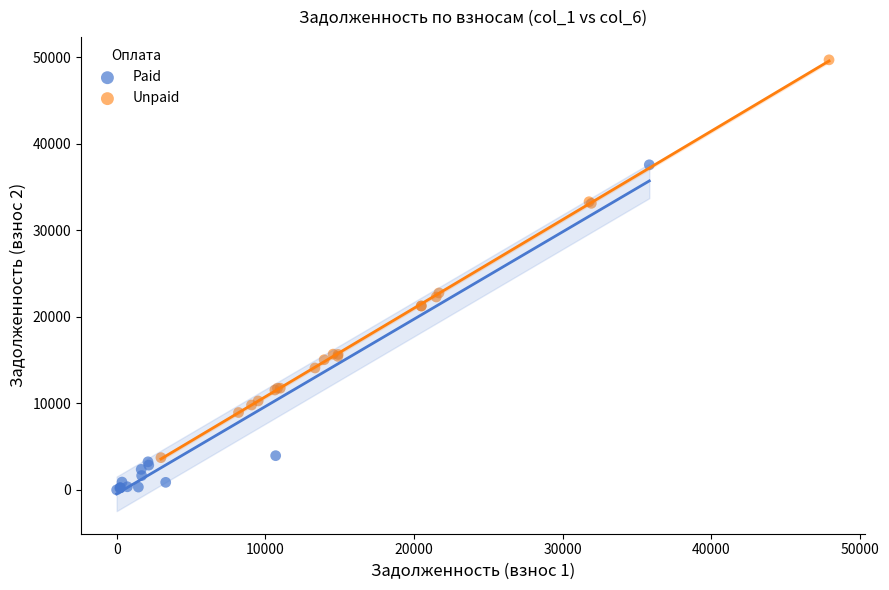

Which series has the largest Y range (max minus min)?

Unpaid